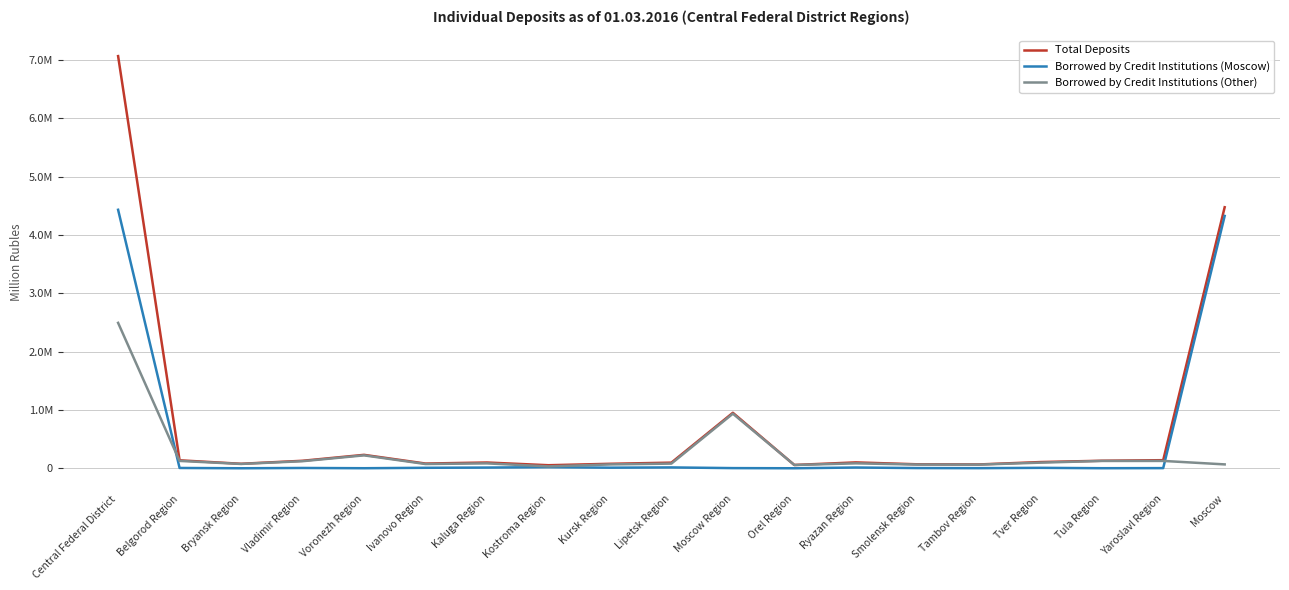

Reading left to right, transcribe all the data shown in this chart.

Total Deposits: 7069064	136518	76763	128376	230071	80795	98724	52179	76512	96341	951482	56410	100750	67978	65305	106317	128904	138589	4477051
Borrowed by Credit Institutions (Moscow): 4433231	5095	0	5120	686	8000	11941	18916	10166	14415	2570	0	12879	3288	1680	7271	960	2505	4327739
Borrowed by Credit Institutions (Other): 2493825	125905	74111	121157	221446	72765	83564	32495	65904	79775	935994	56015	84318	63895	62588	96171	125460	125900	66360